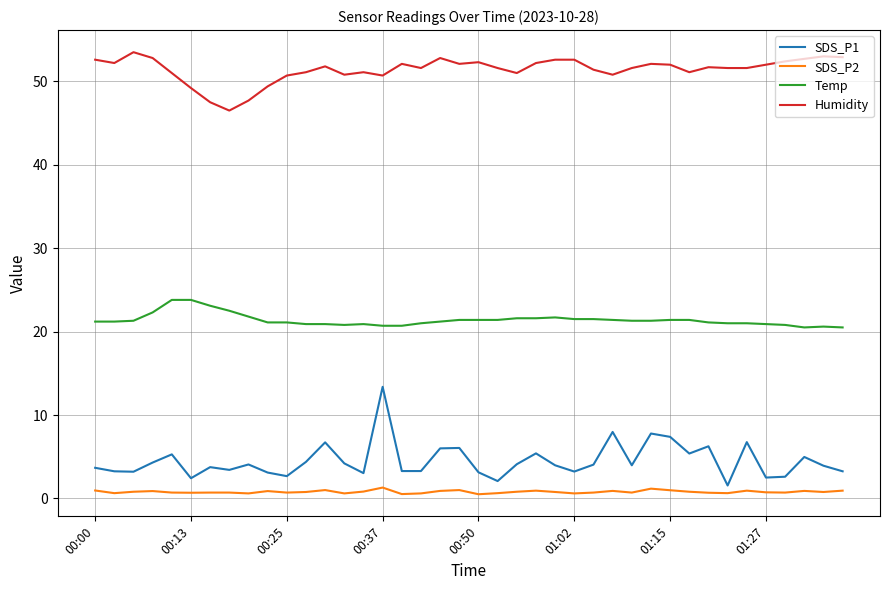

Which series has the largest range (max minus min)?

SDS_P1